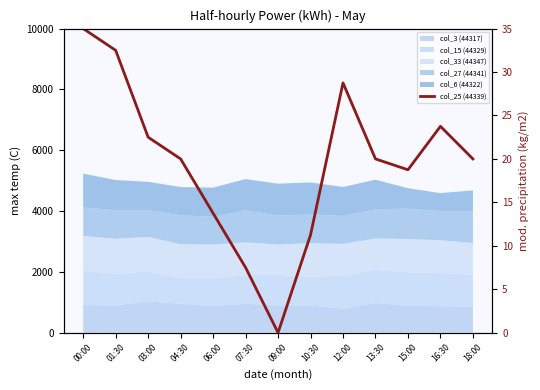

Reading left to right, transcribe all the data shown in this chart.

00:00=35.0	01:30=32.5	03:00=22.5	04:30=20.0	06:00=13.8	07:30=7.5	09:00=0.0	10:30=11.2	12:00=28.8	13:30=20.0	15:00=18.8	16:30=23.8	18:00=20.0